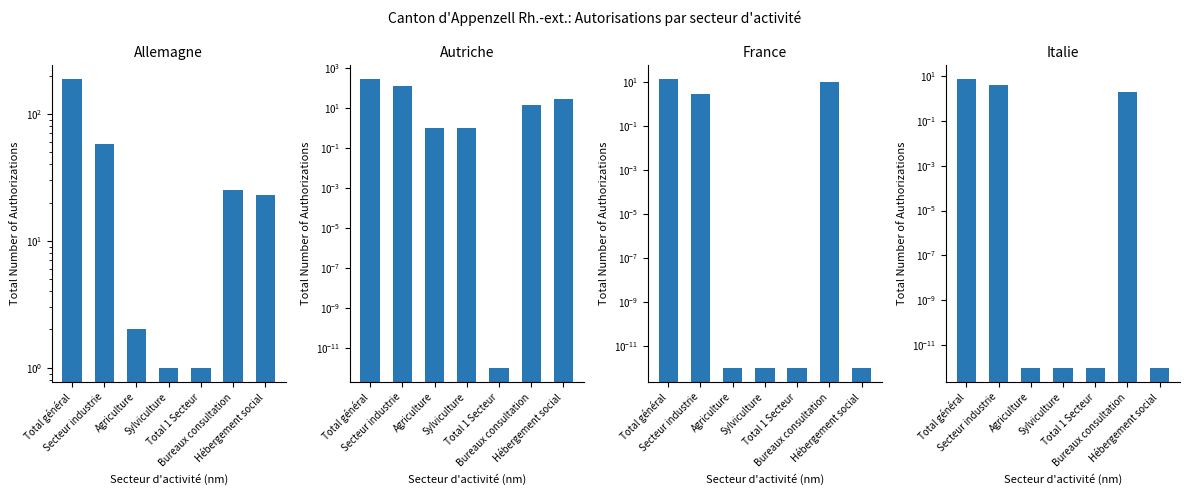

How many groups of bars are there?

7